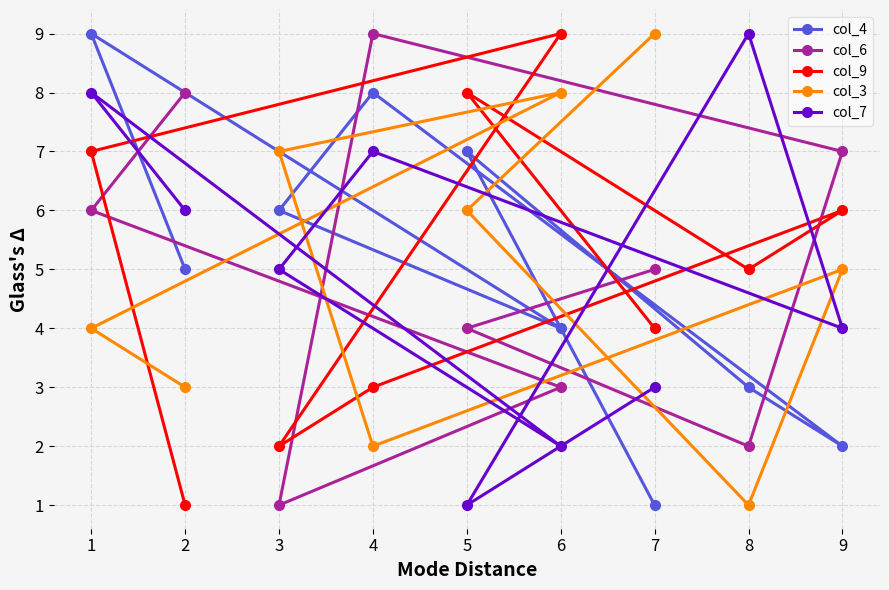

How many values in the col_7 series are below 5?

4